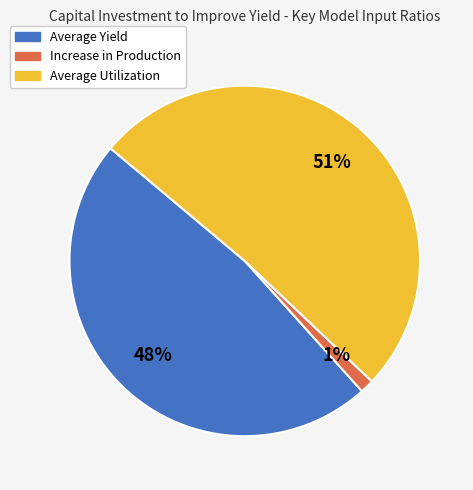

To the nearest percent, what is the combined percentage of Average Utilization and Average Yield?

99%